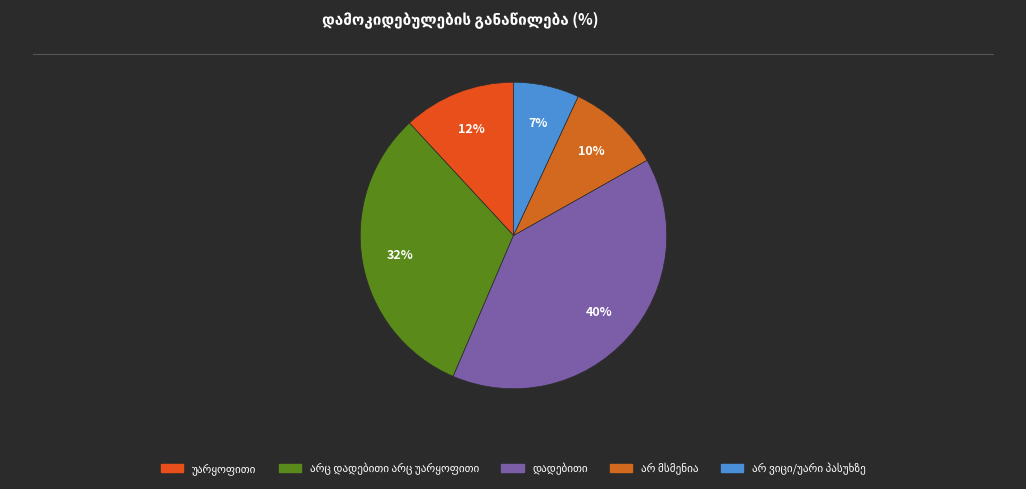

To the nearest percent, what is the difference between the largest and smallest slice percentages?

33%